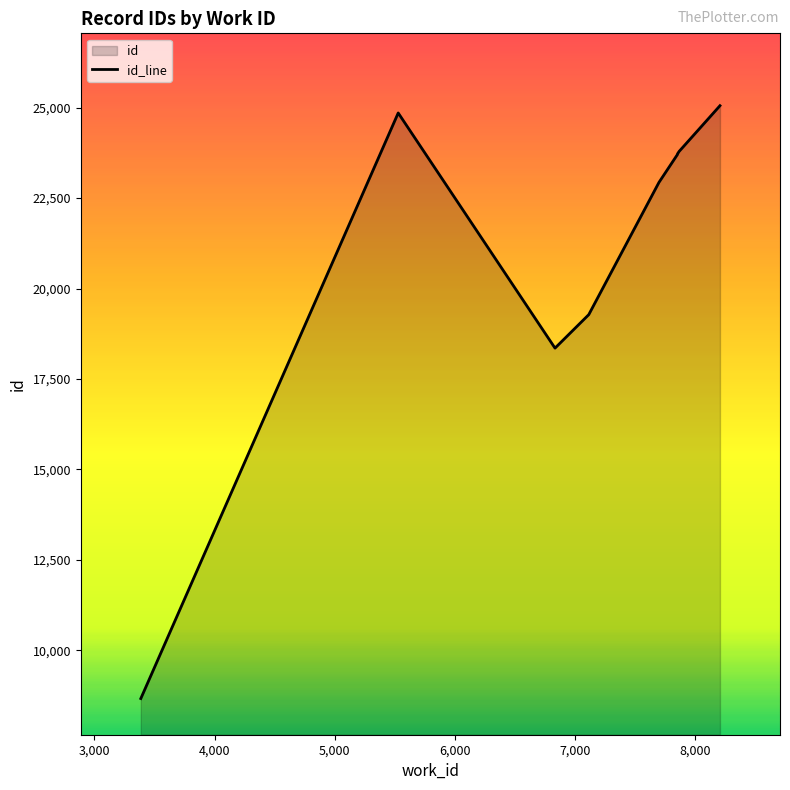

What value does the data have at 8,000?

23708